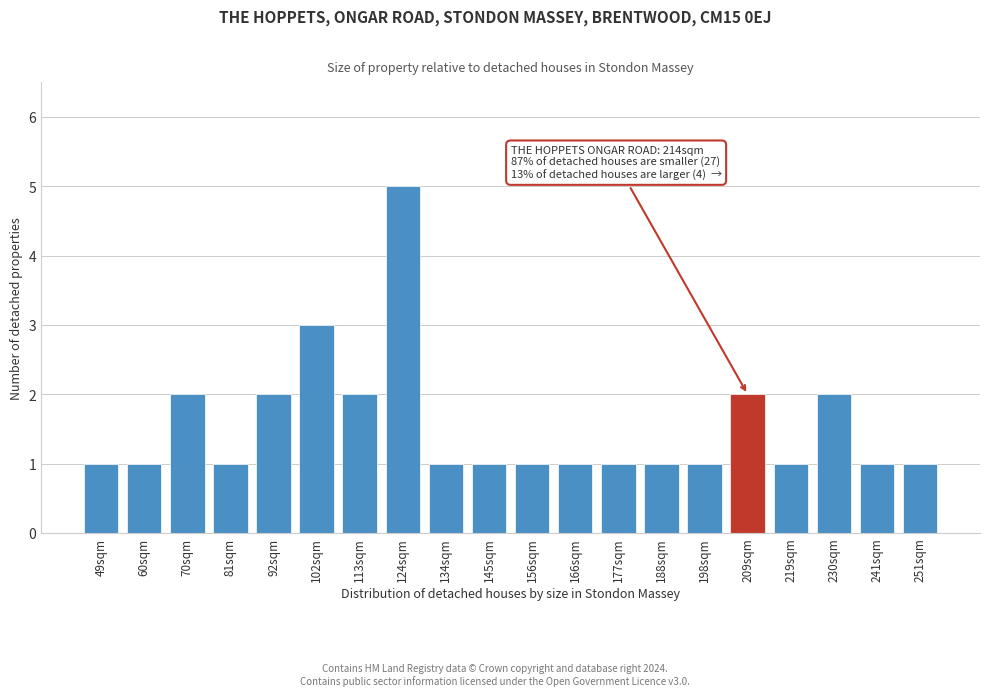

Reading left to right, transcribe all the data shown in this chart.

1	1	2	1	2	3	2	5	1	1	1	1	1	1	1	2	1	2	1	1